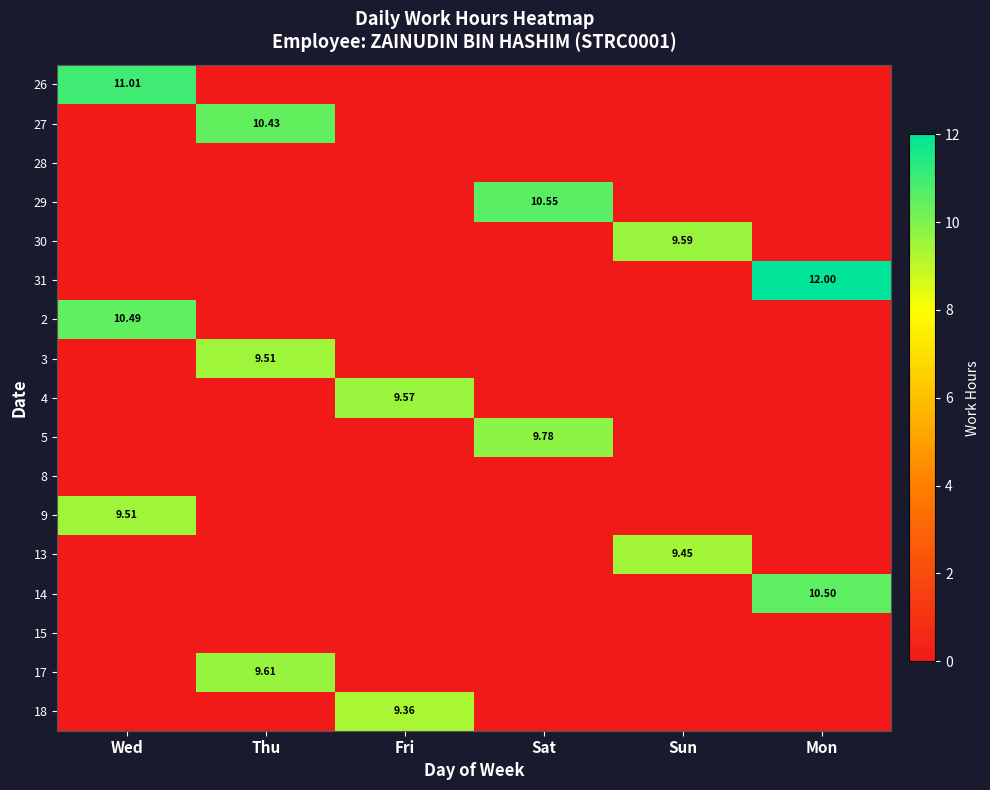

List the labels in order of 2 value, largest first.

Wed, Thu, Fri, Sat, Sun, Mon